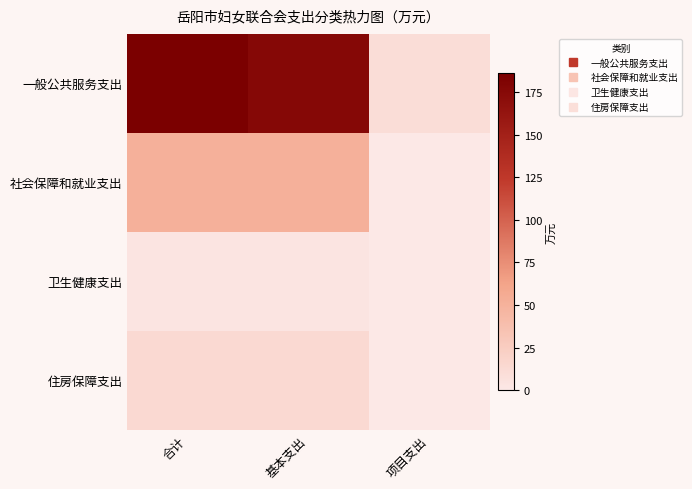

What is the total value across all series at 合计?

254.6